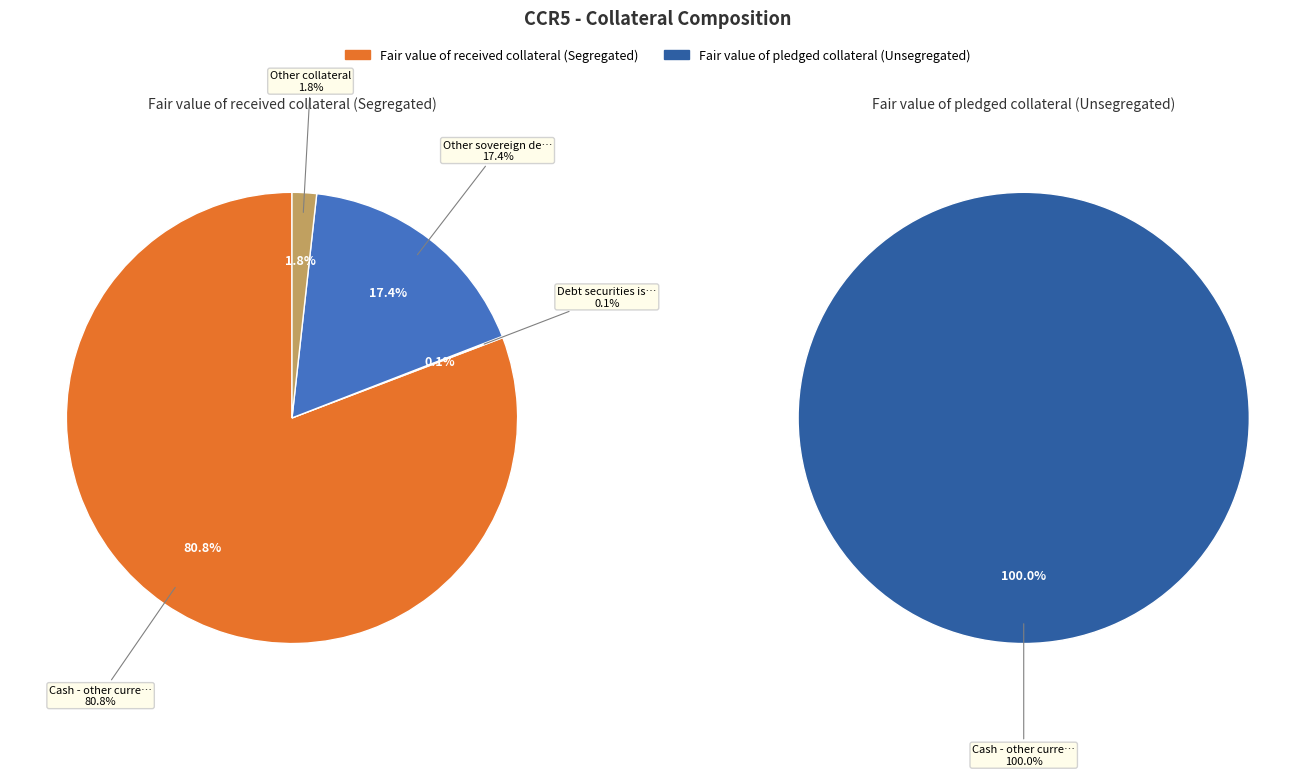

Count the number of slices in the pie.

4